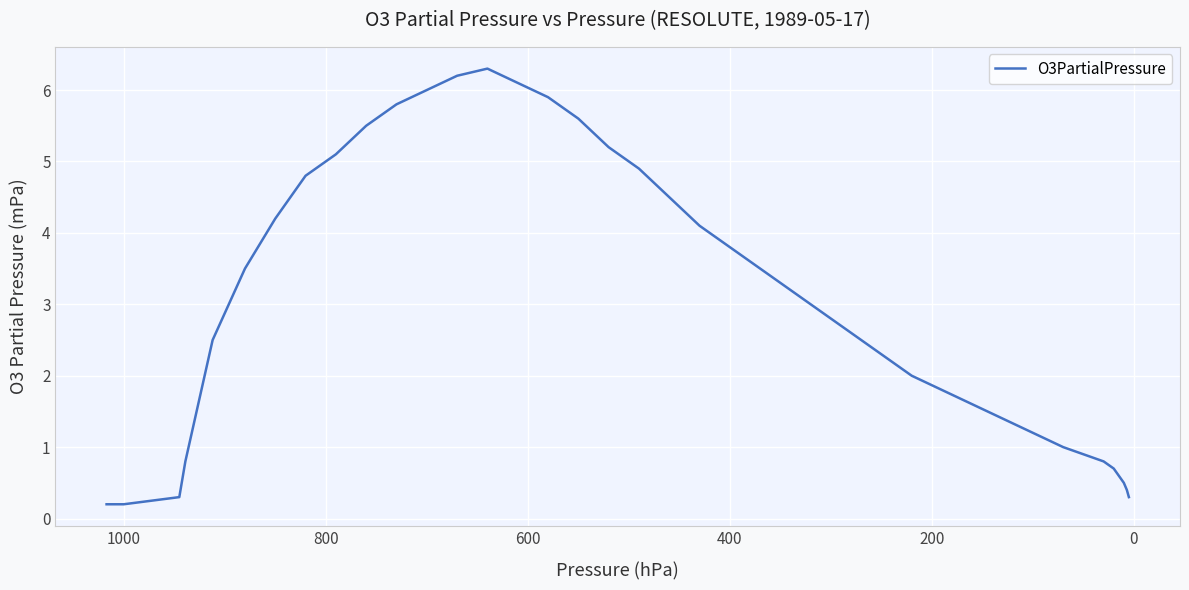

What is the difference between the second highest and second lowest values?

6.0